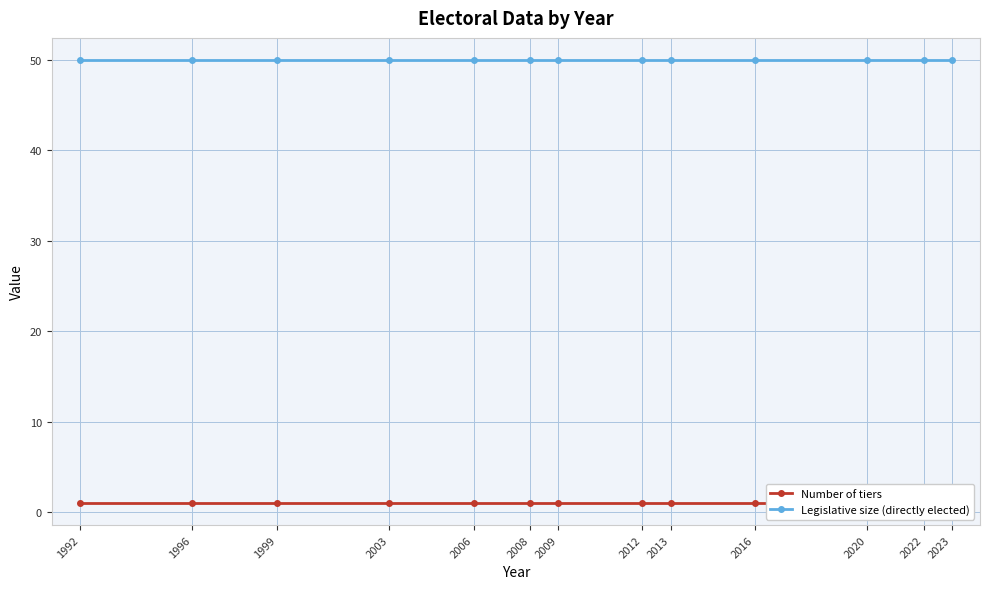

Reading left to right, list all the values displayed in this chart.

Number of tiers: 1	1	1	1	1	1	1	1	1	1	1	1	1
Legislative size (directly elected): 50	50	50	50	50	50	50	50	50	50	50	50	50